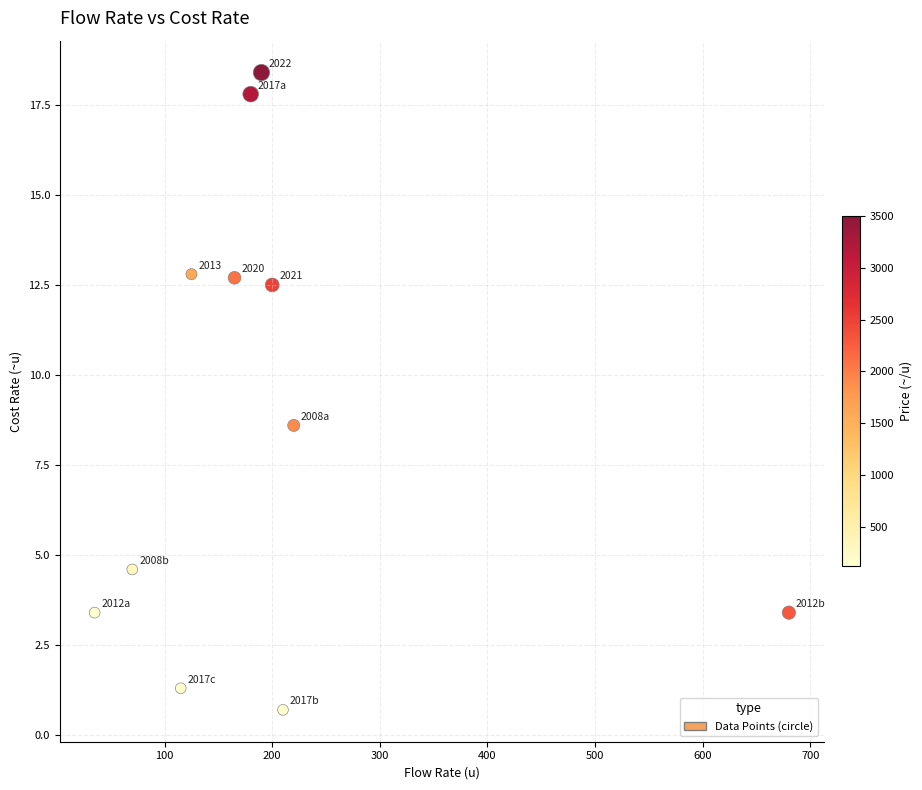

What is the average X value?

199.1